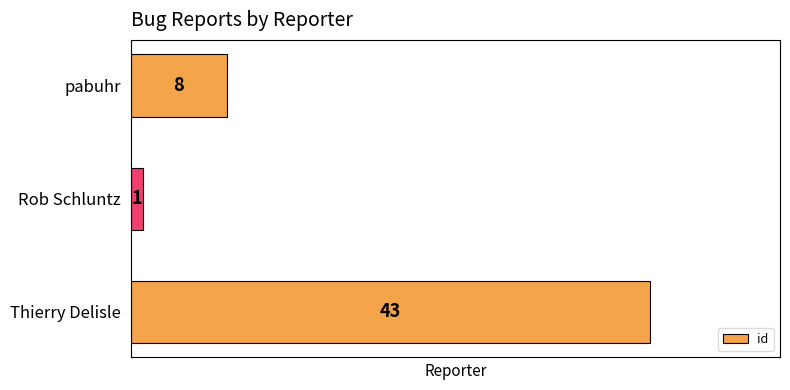

How many series are shown in this chart?

1